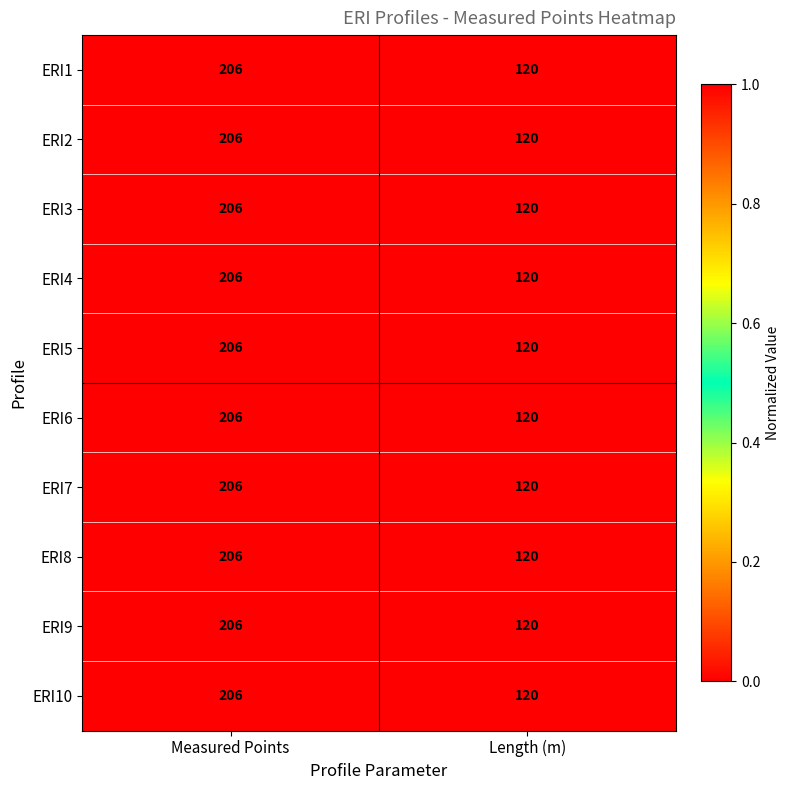

Rank the categories by ERI3 value from highest to lowest.

Measured Points, Length (m)